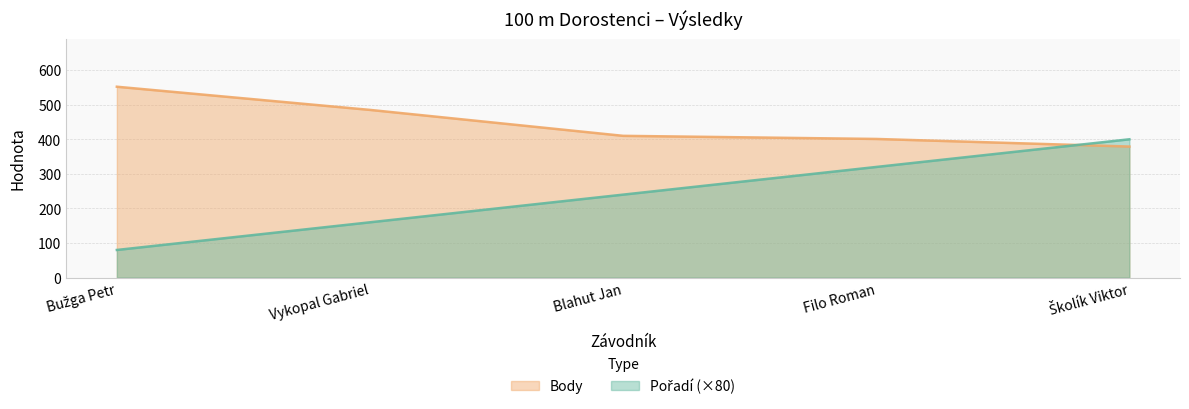

Which series has the largest total across all categories?

Body